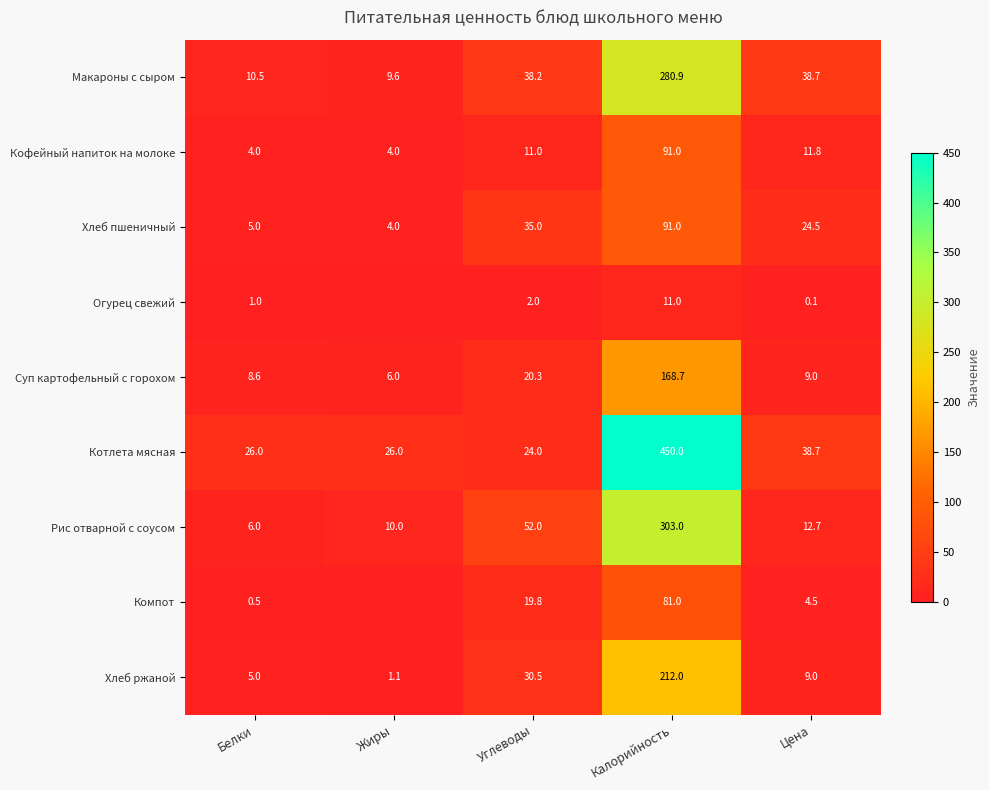

Rank the categories by Суп картофельный с горохом value from highest to lowest.

Калорийность, Углеводы, Цена, Белки, Жиры